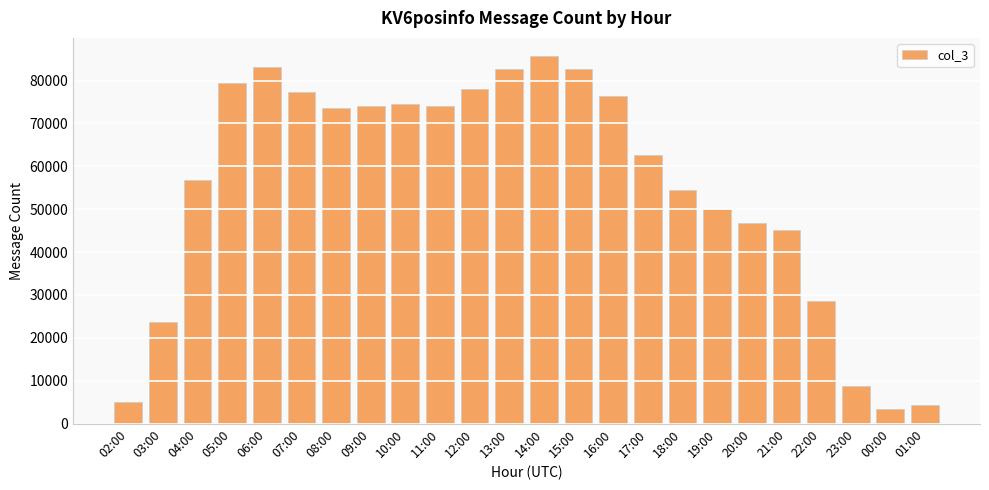

What is the label of the 22nd bar from the right?

04:00